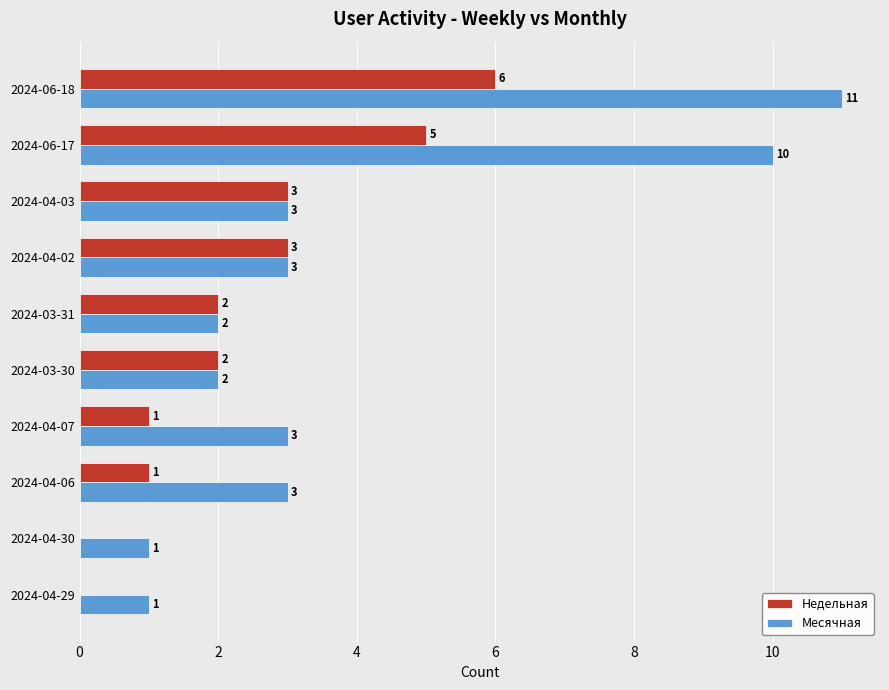

What is the maximum value shown in the chart?

11